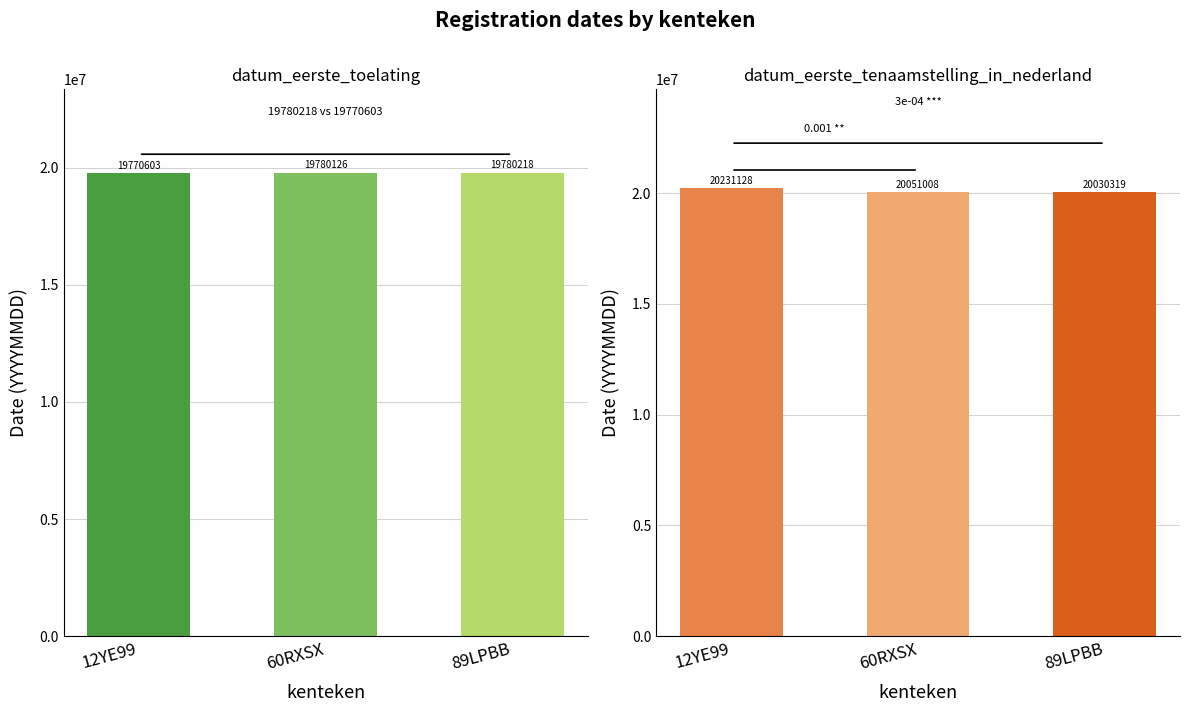

Does the chart contain stacked bars?

No